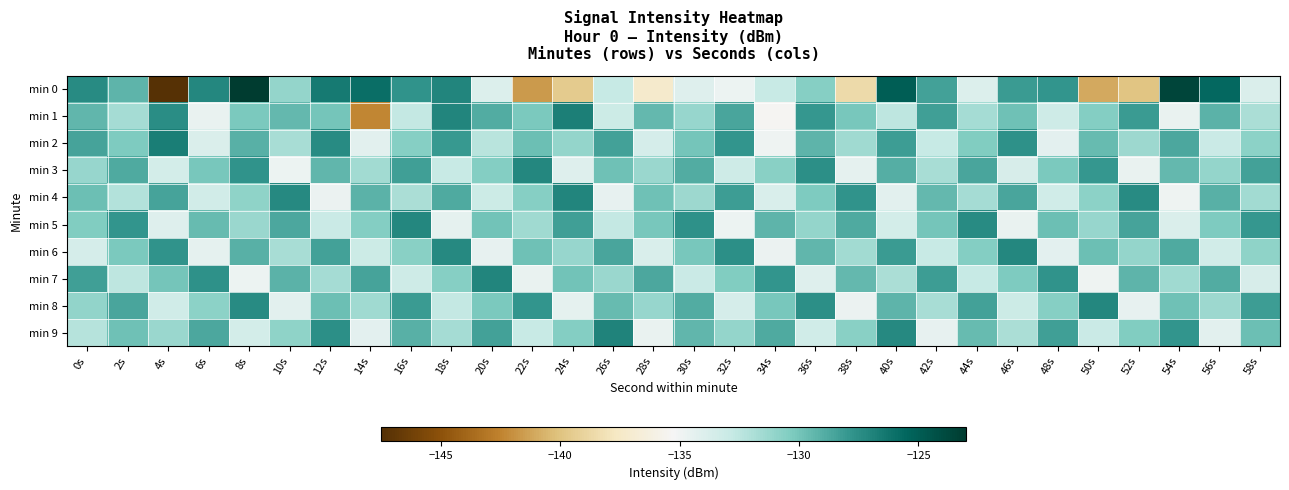

Which has a higher value, 50s or 44s?

44s